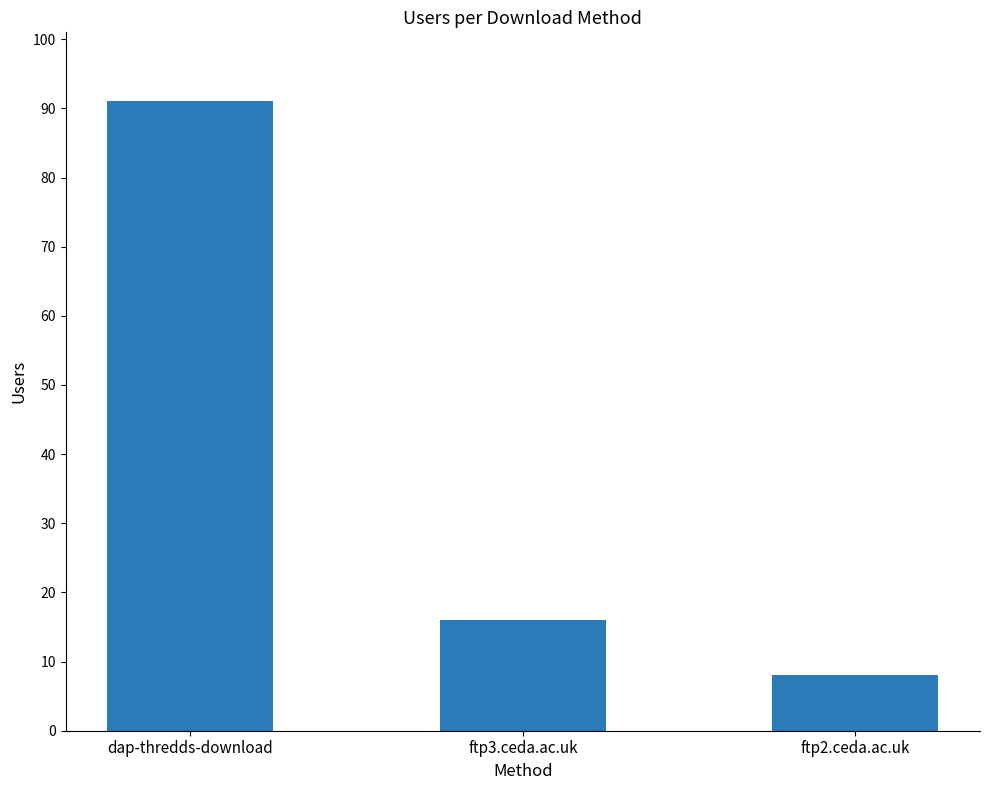

Which label corresponds to the smallest value in the chart?

ftp2.ceda.ac.uk